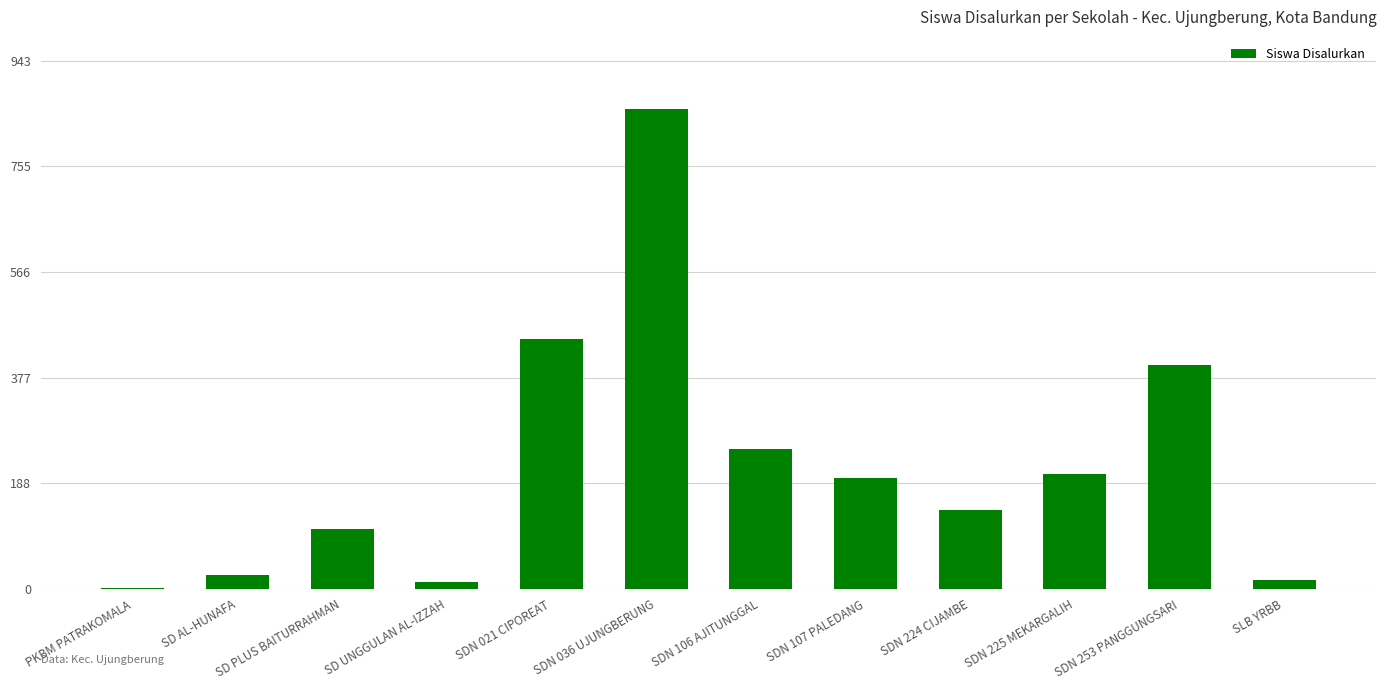

What is the sum of all values?

2662